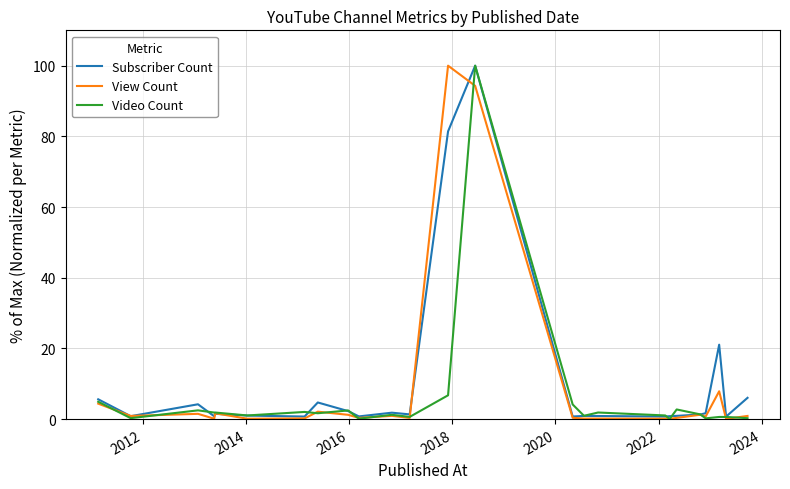

Which series has the largest total across all categories?

Subscriber Count